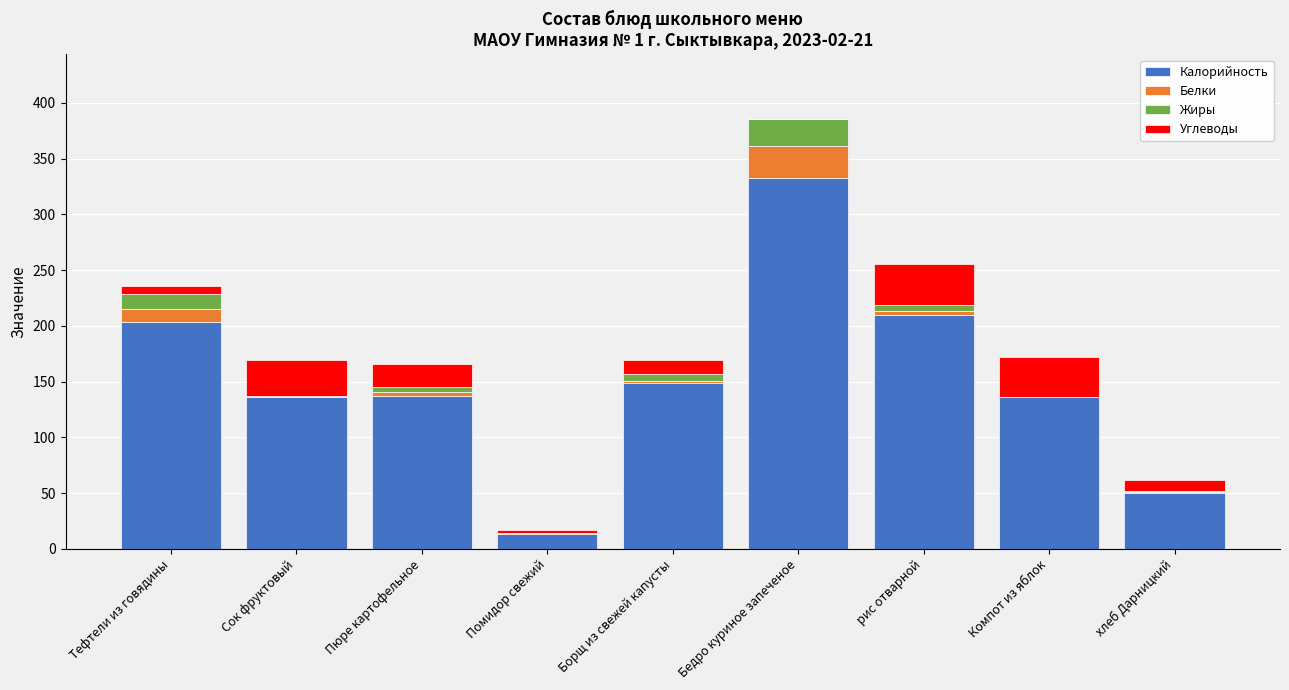

What is the highest value of the Калорийность series?

332.8